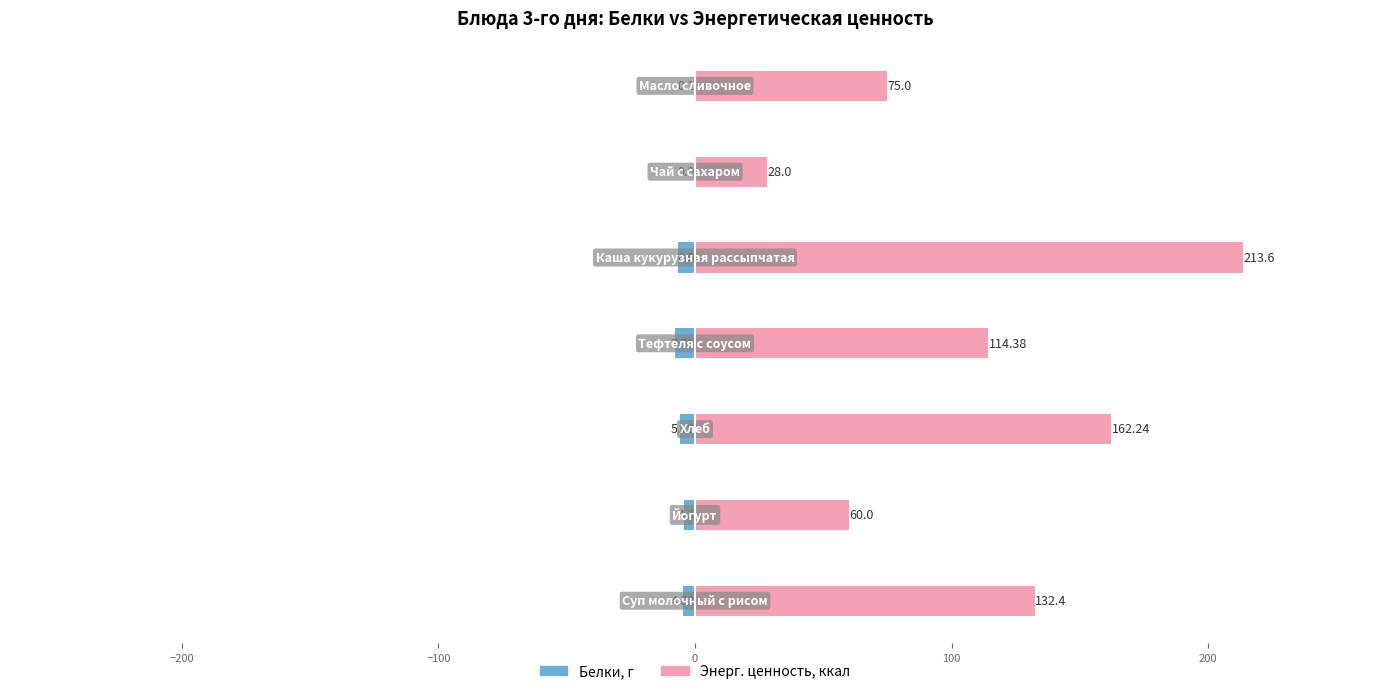

Reading left to right, what are all the values shown in this chart?

Белки: −300=-4.8	−200=-4.3	−100=-5.8	0=-7.8	100=-6.6	200=0.0	300=-0.1
Энерг. ценность, ккал: −300=132.4	−200=60.0	−100=162.2	0=114.4	100=213.6	200=28.0	300=75.0